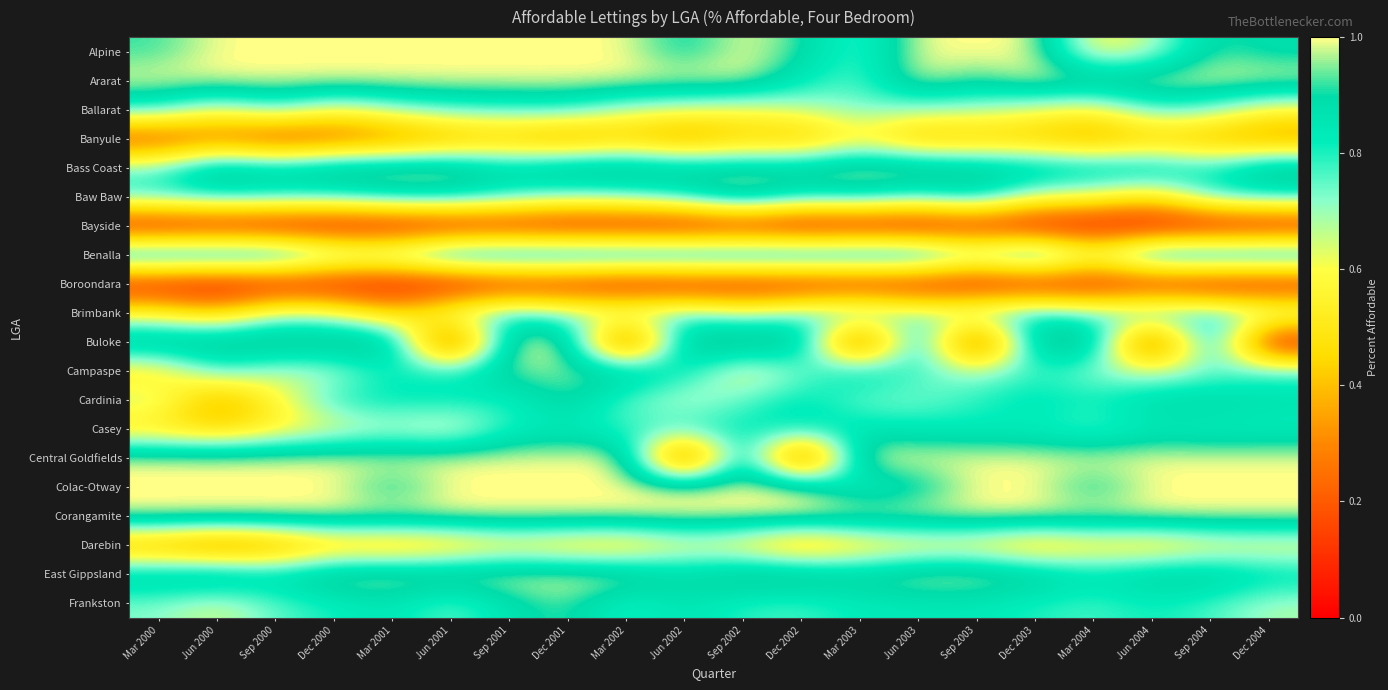

What is the maximum value shown in the chart?

1.0